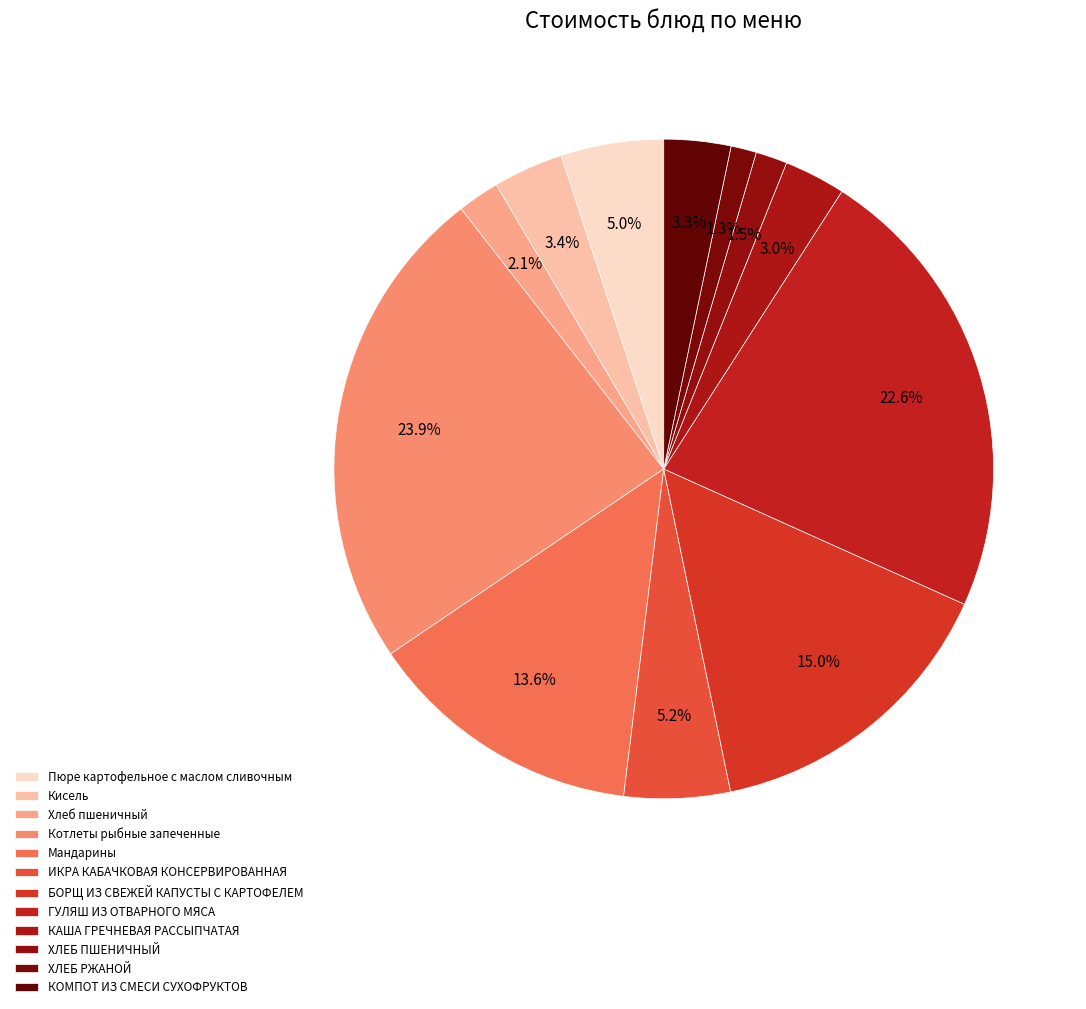

Rank the categories by value from highest to lowest.

Котлеты рыбные запеченные, ГУЛЯШ ИЗ ОТВАРНОГО МЯСА, БОРЩ ИЗ СВЕЖЕЙ КАПУСТЫ С КАРТОФЕЛЕМ, Мандарины, ИКРА КАБАЧКОВАЯ КОНСЕРВИРОВАННАЯ, Пюре картофельное с маслом сливочным, Кисель, КОМПОТ ИЗ СМЕСИ СУХОФРУКТОВ, КАША ГРЕЧНЕВАЯ РАССЫПЧАТАЯ, Хлеб пшеничный, ХЛЕБ ПШЕНИЧНЫЙ, ХЛЕБ РЖАНОЙ